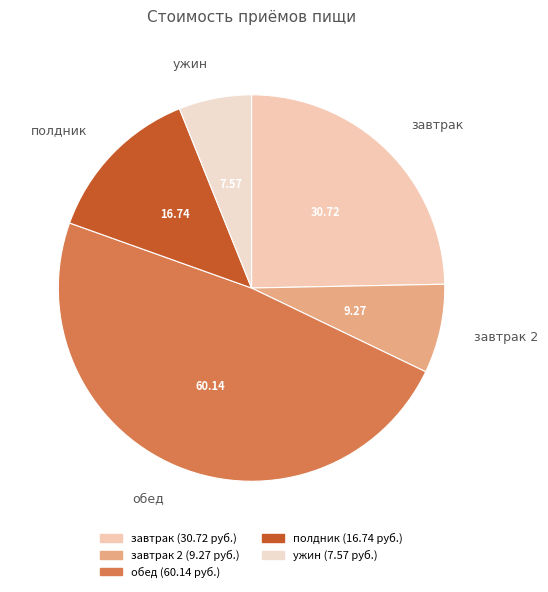

Is there any slice that represents more than half of the pie?

No